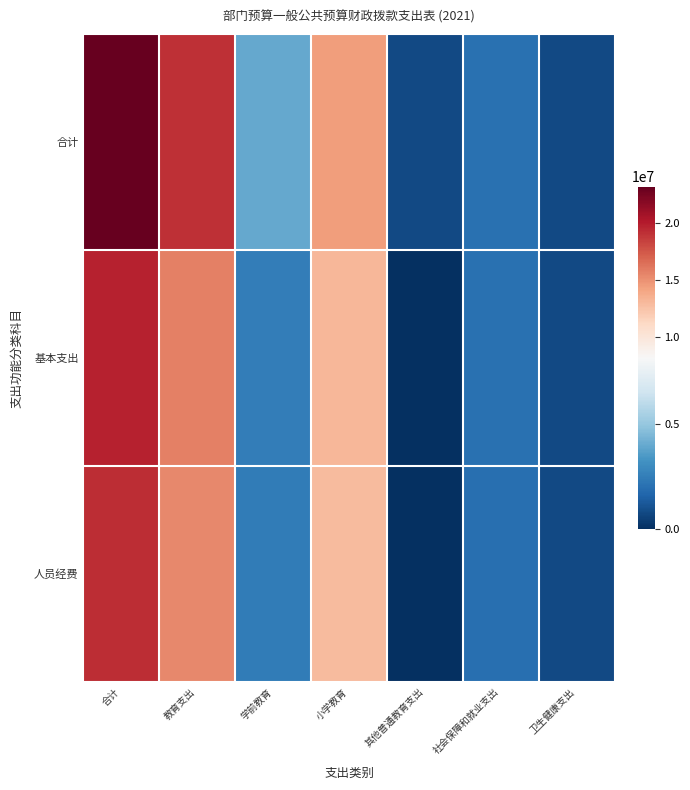

Which series has the largest total across all categories?

合计